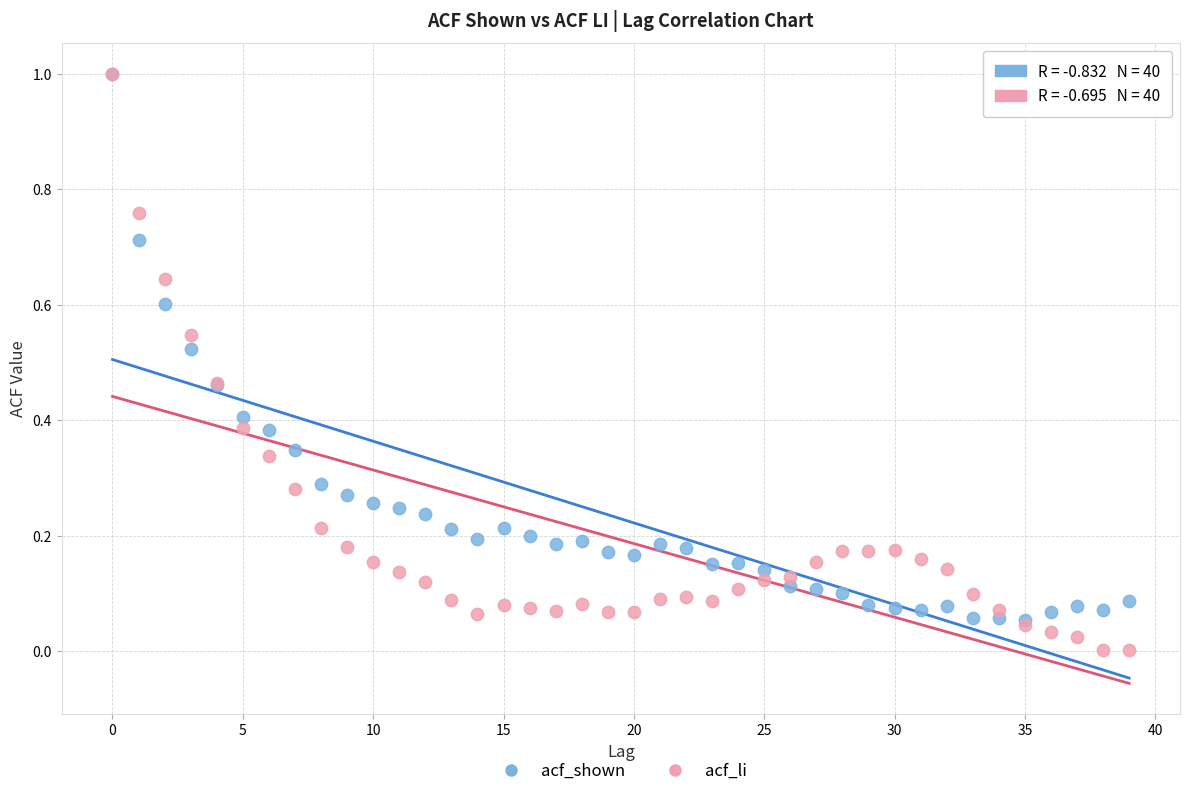

Which series reaches the minimum Y coordinate?

acf_li